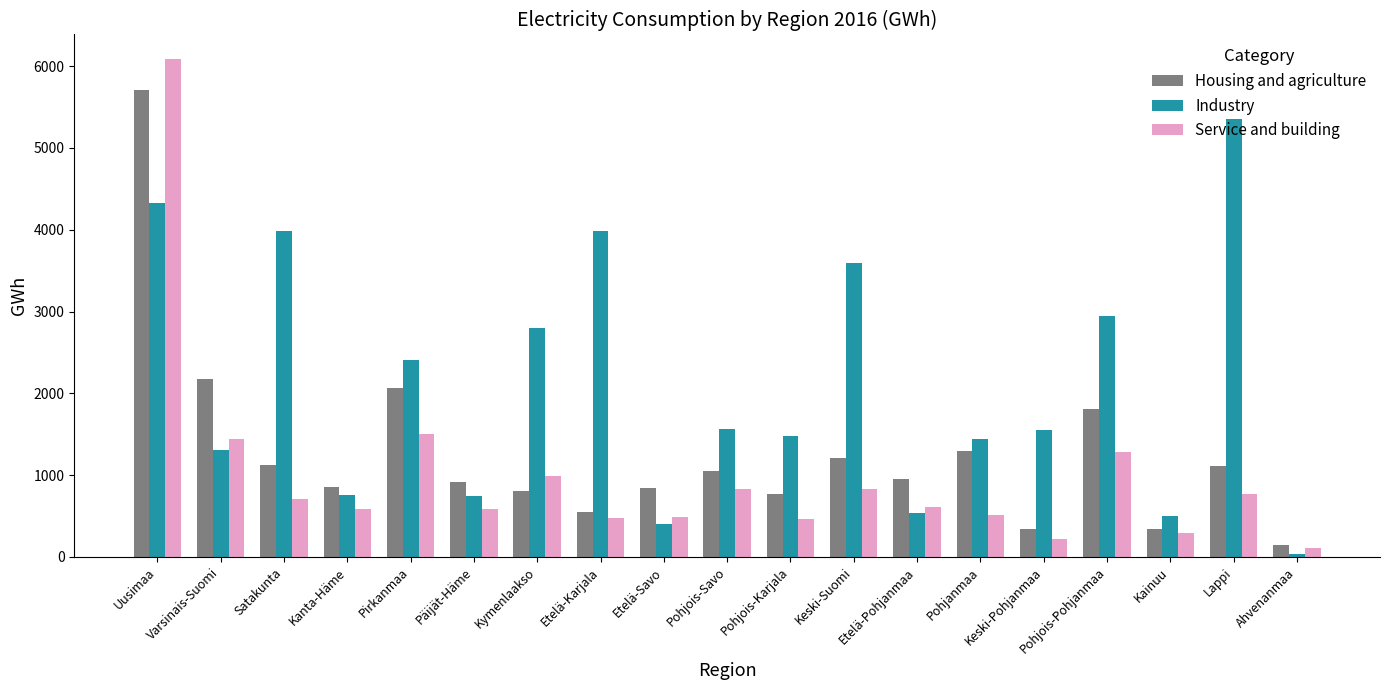

What is the difference between the second highest and minimum values in the Industry series?

4291